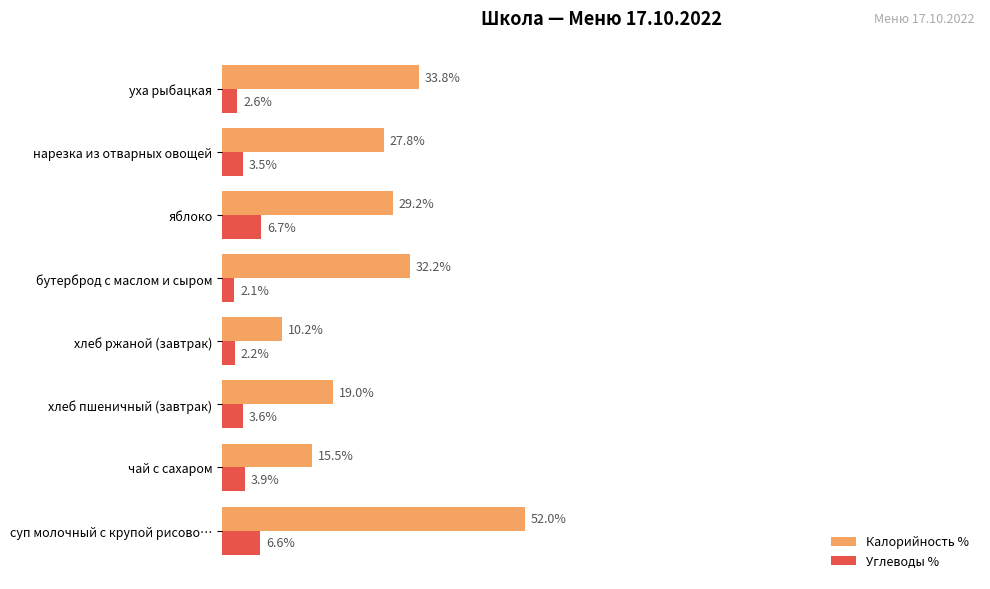

Which series has the largest range (max minus min)?

Калорийность %